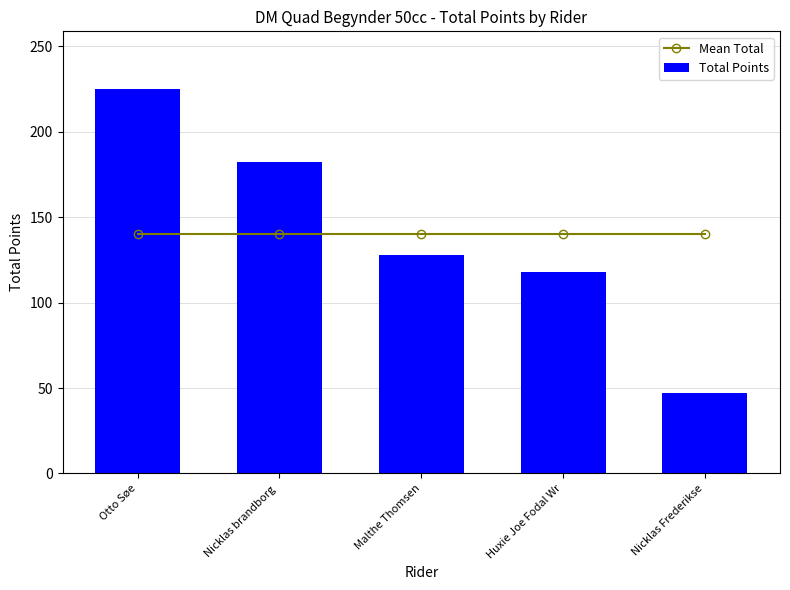

At which category is the sum across all series the highest?

Otto Søe